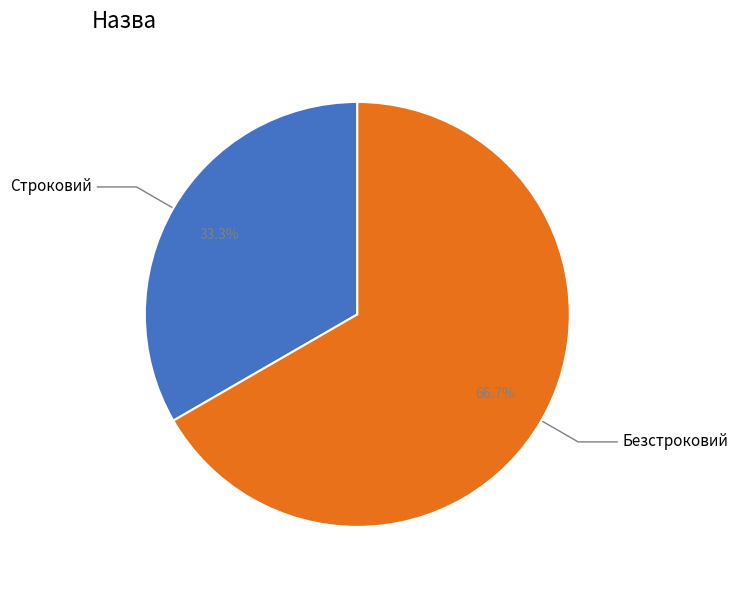

How many slices are in this pie chart?

2